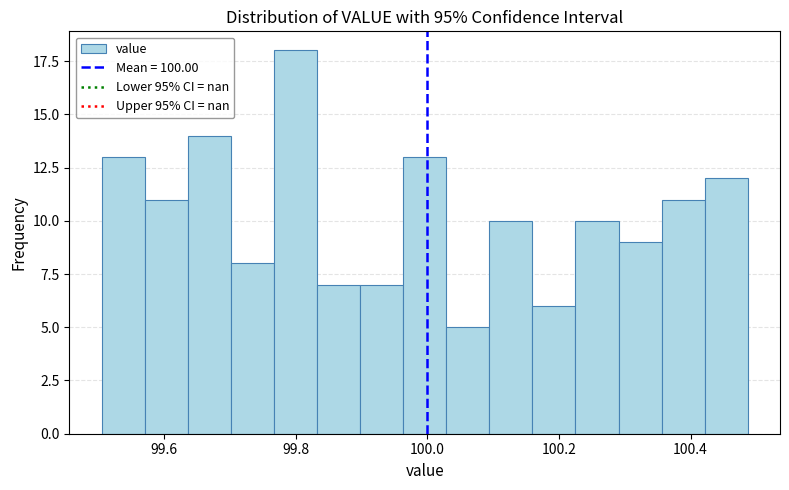

Read against the x-axis, roughly where is the centre of the tallest bar?

99.80